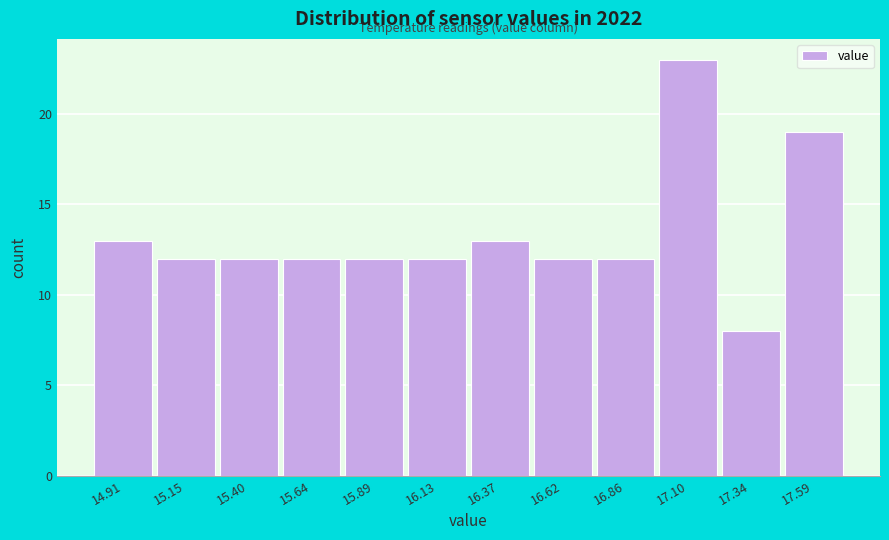

How tall is the bar that spans 16.75 to 17.00 on the x-axis? Neither the bar edges nor the heights are printed on the chart, so give them approximately, as read against the axes.

12